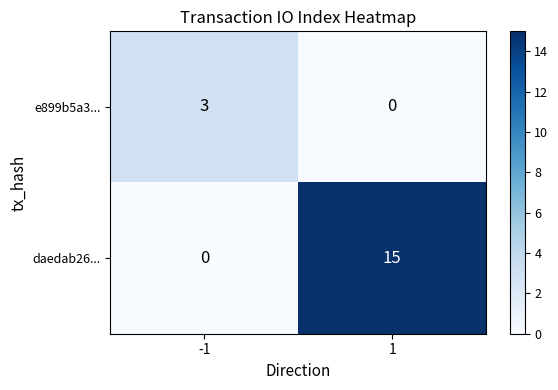

Reading left to right, transcribe all the data shown in this chart.

e899b5a3...: -1=3	1=0
daedab26...: -1=0	1=15